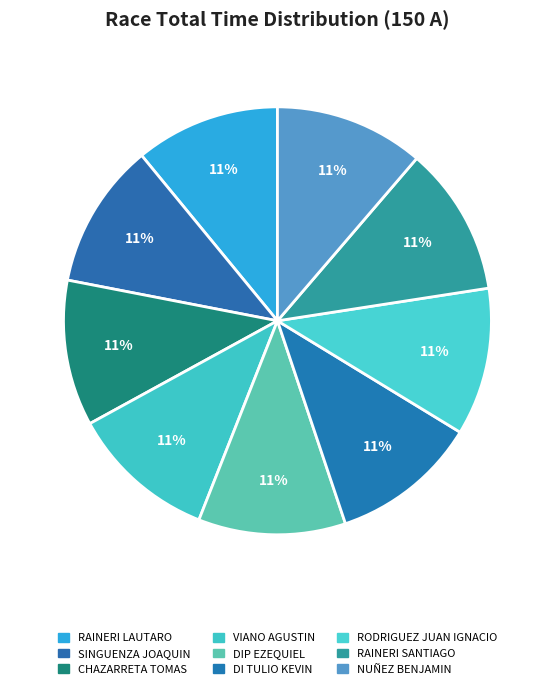

Rank the categories by value from lowest to highest.

RAINERI LAUTARO, SINGUENZA JOAQUIN, CHAZARRETA TOMAS, VIANO AGUSTIN, DIP EZEQUIEL, DI TULIO KEVIN, RODRIGUEZ JUAN IGNACIO, RAINERI SANTIAGO, NUÑEZ BENJAMIN